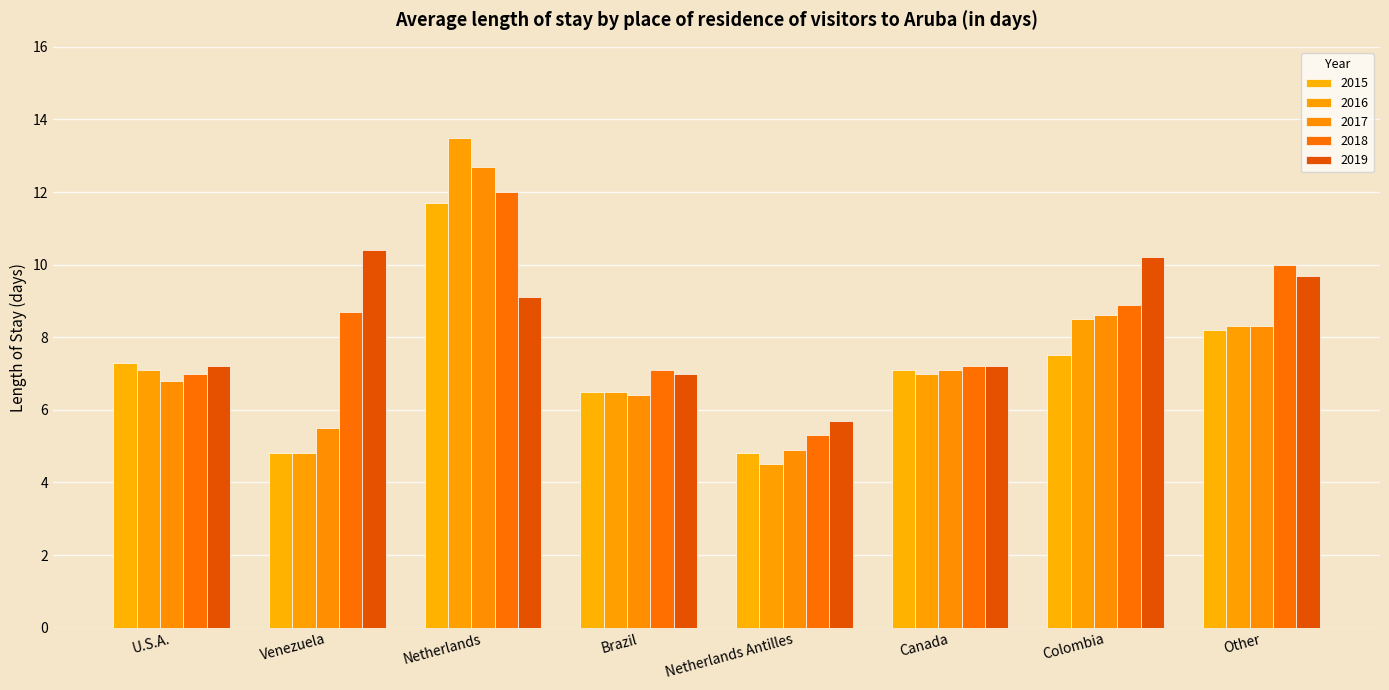

Rank the series by their maximum value, from highest to lowest.

2016, 2017, 2018, 2015, 2019